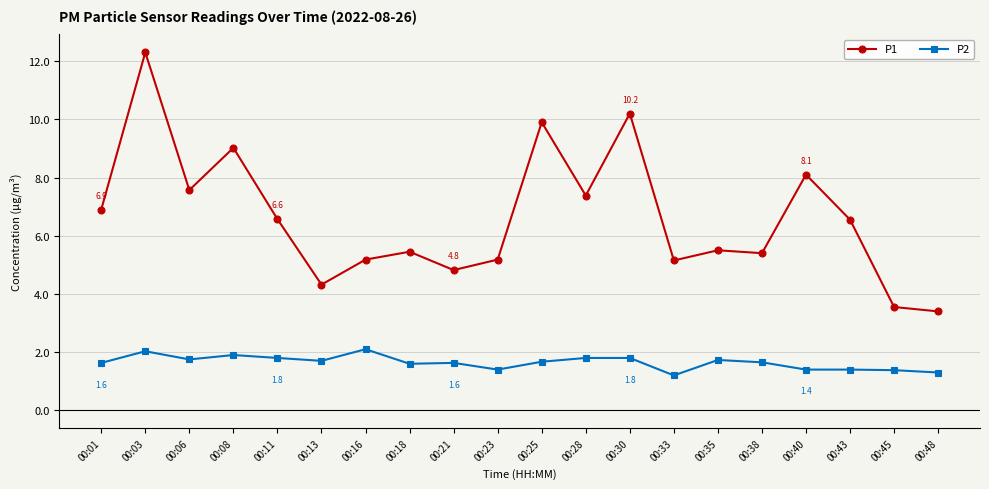

True or false: P1 and P2 cross at least once.

False